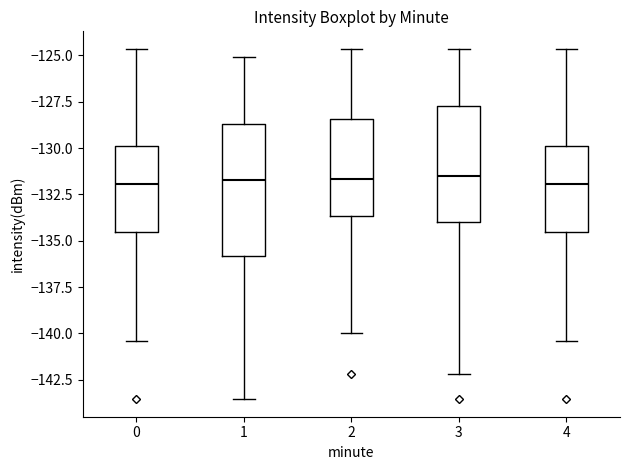

Which box is the tallest, from its lower edge to its upper edge?

1